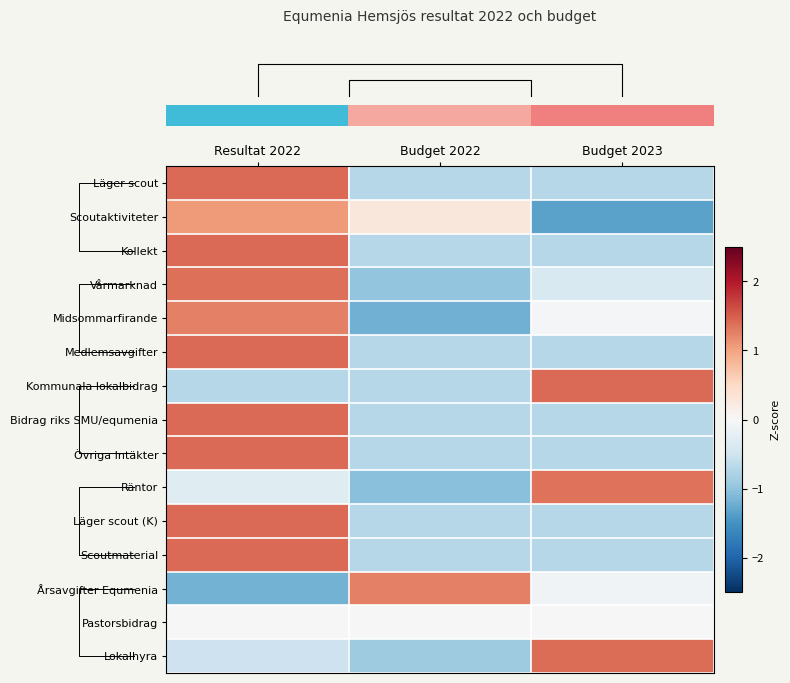

At which category is the sum across all series the highest?

Resultat 2022